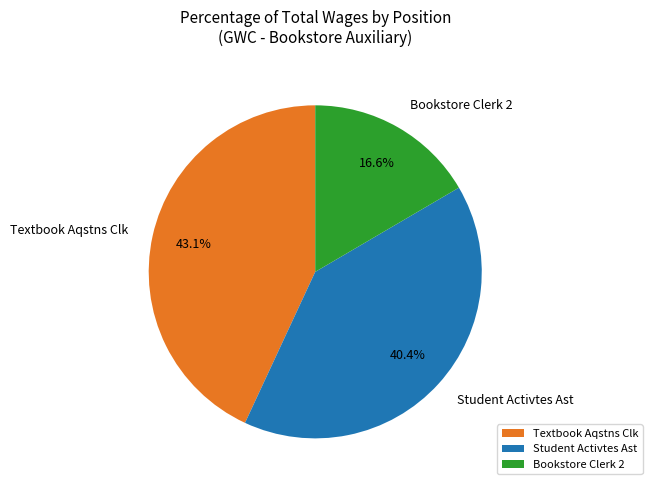

Is there a majority slice in this chart?

No